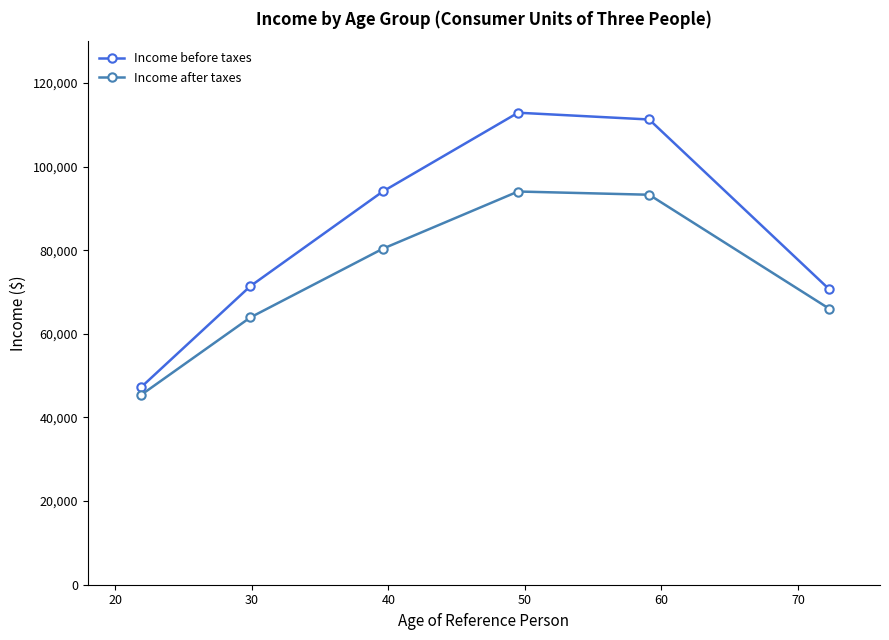

What is the value of the Income before taxes point at the 2nd from the left?

71404